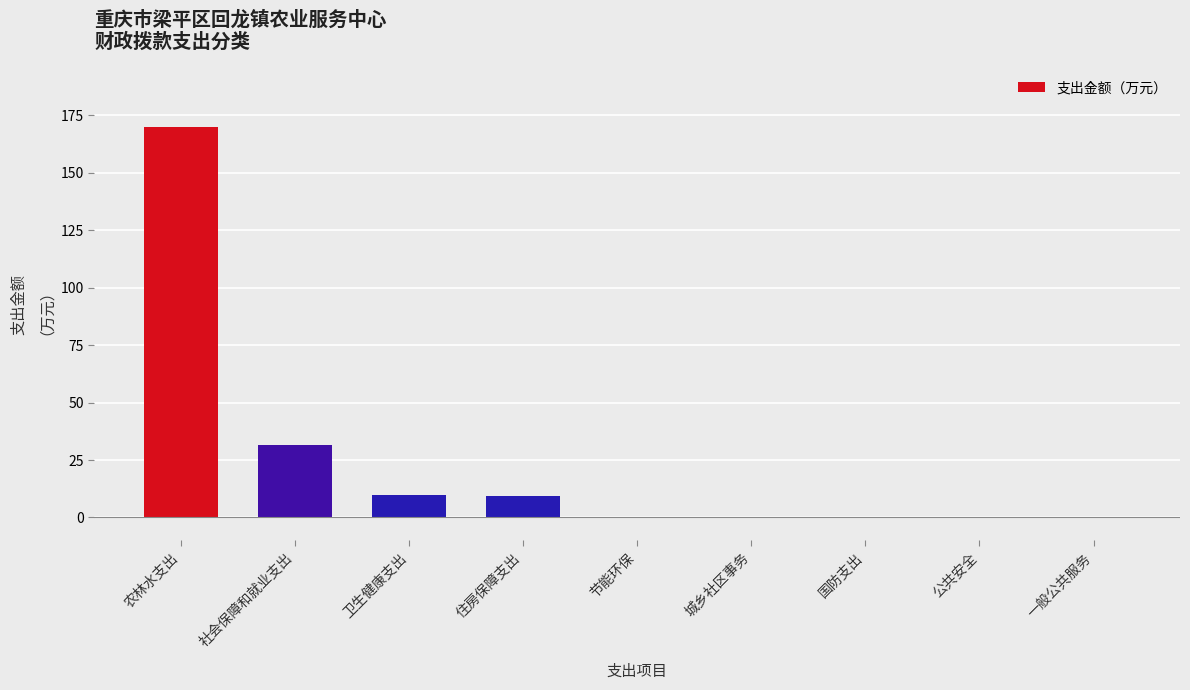

Count the number of data series in this chart.

1